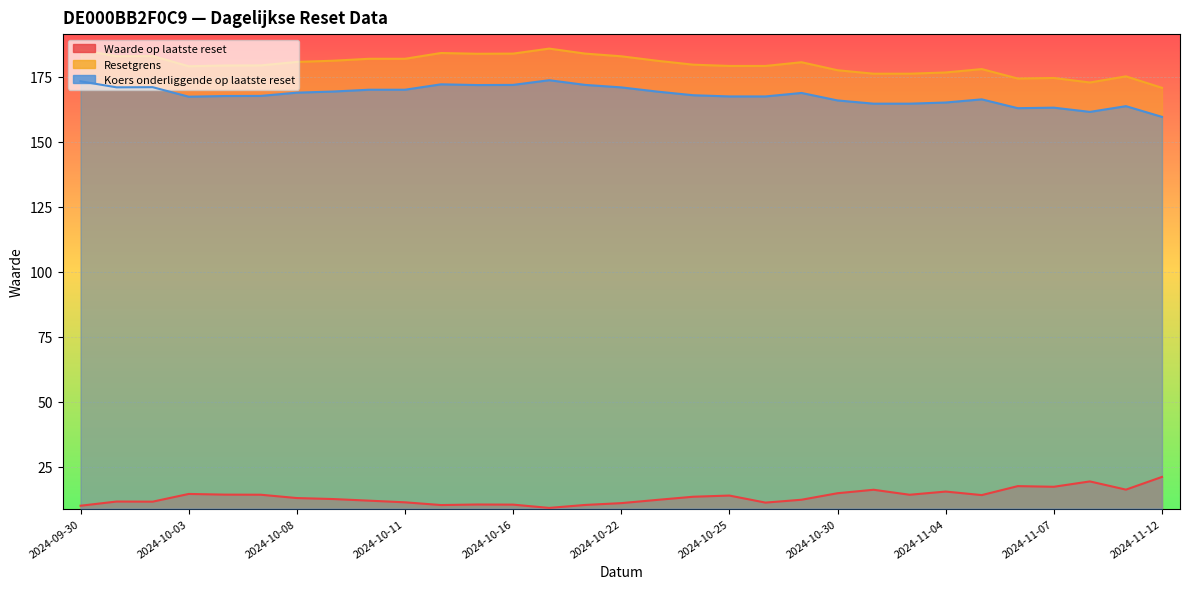

At how many categories does at least one series exceed 95?

31